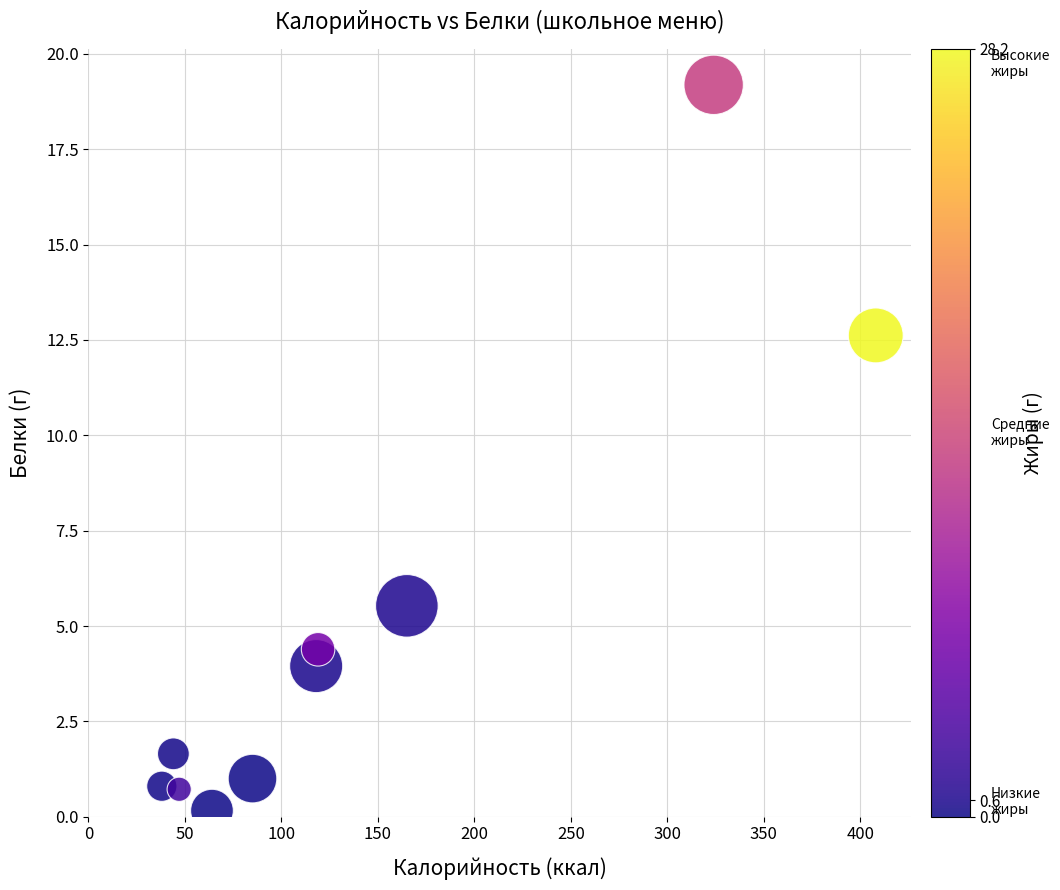

What is the average X value?

141.2